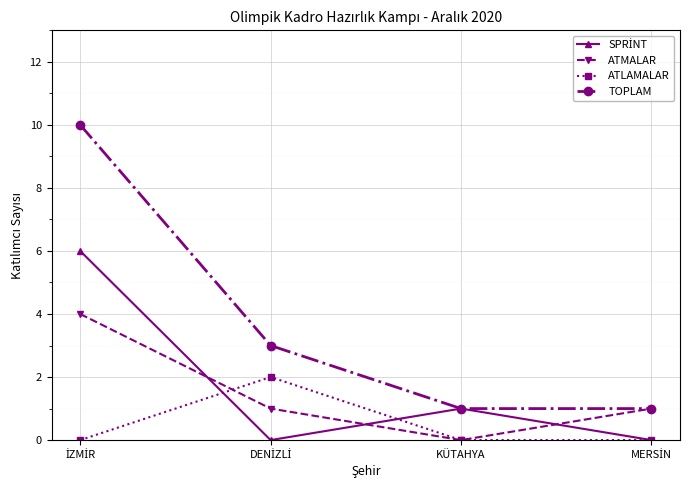

How many ATLAMALAR values are between 0 and 2?

4